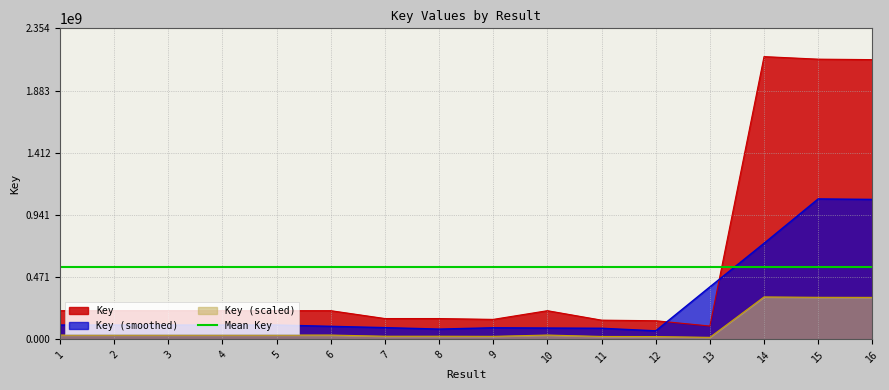

True or false: the data shows 2116897019 at 16.

True